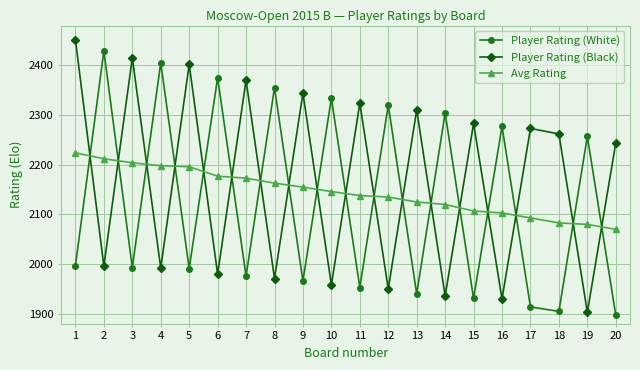

At 6, list the series in order from smallest to largest.

Player Rating (Black), Avg Rating, Player Rating (White)